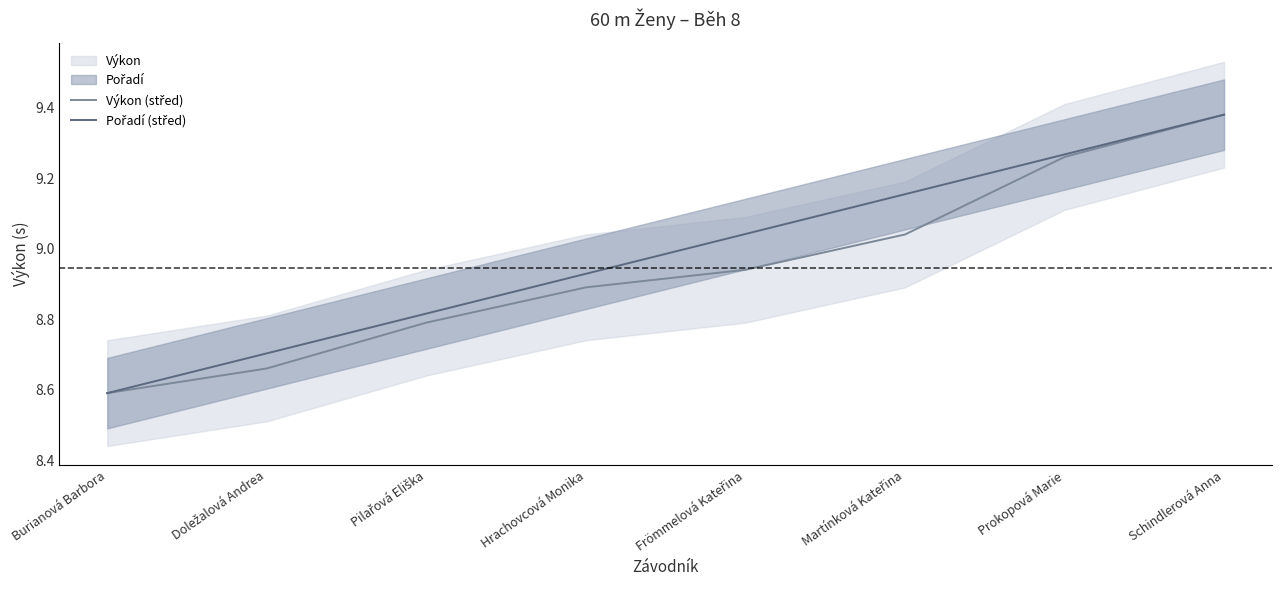

What is the average value of the Výkon (střed) series?

8.9